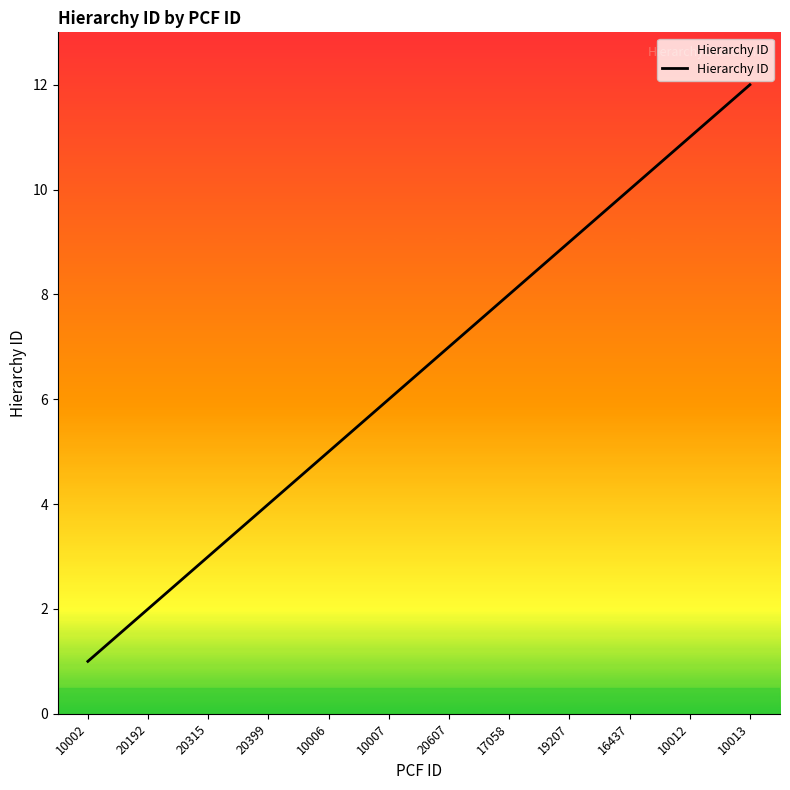

What is the approximate value at 10007, to the nearest 10?

10